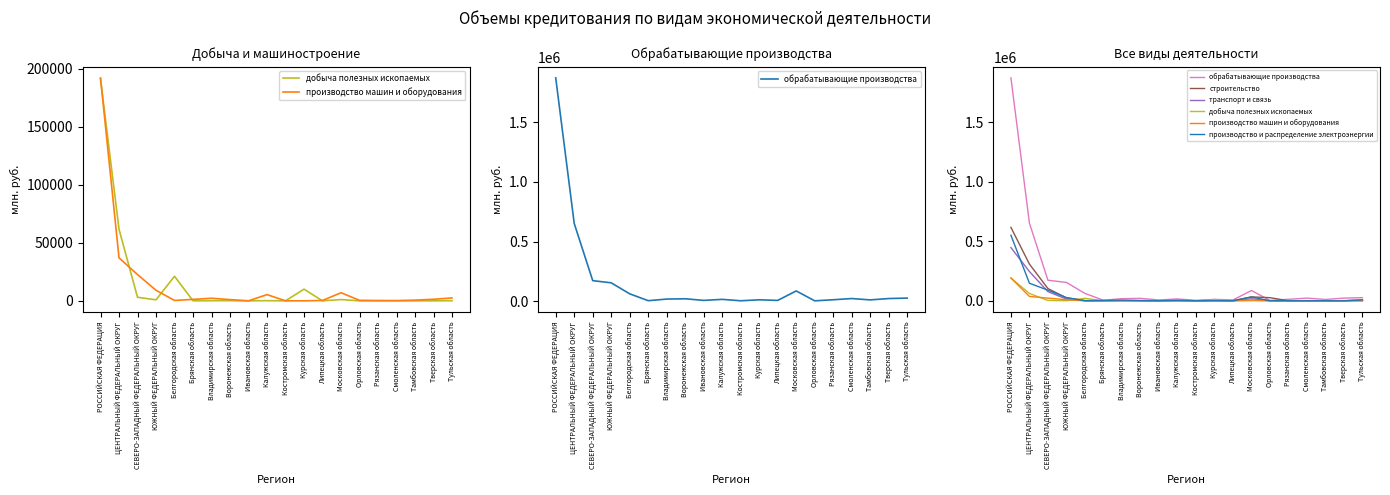

Is the value of обрабатывающие производства at Орловская область greater than the value of производство машин и оборудования at Тверская область?

Yes